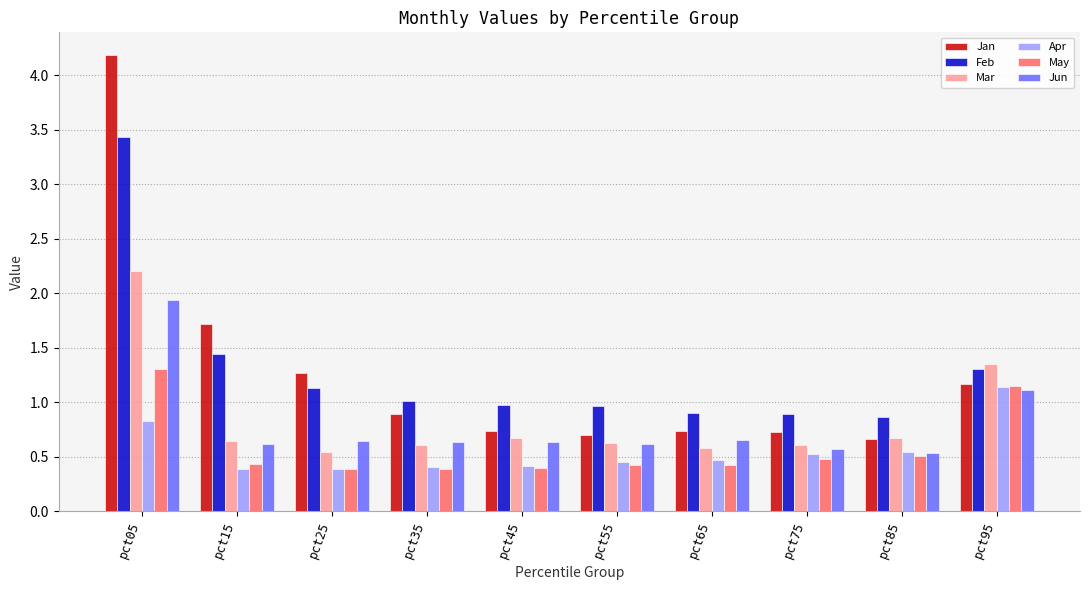

At how many categories does at least one series exceed 3?

1